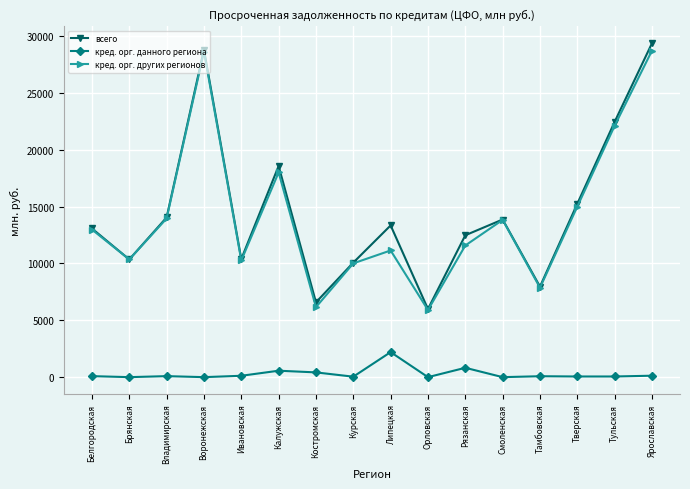

The value of кред. орг. других регионов at Костромская is 10357. True or false?

False